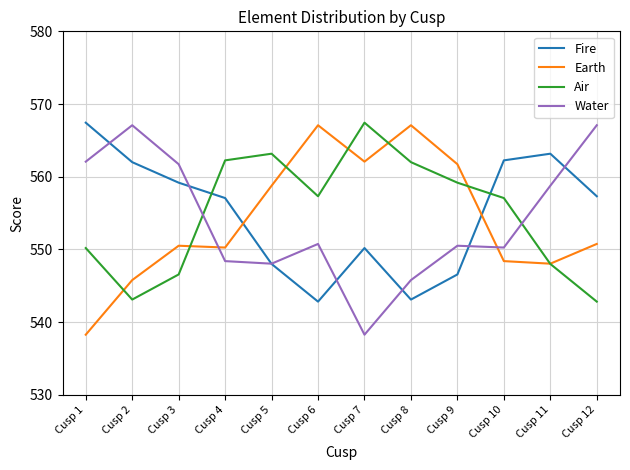

Reading right to left, list all the values displayed in this chart.

Fire: 557.3	563.2	562.3	546.6	543.1	550.2	542.8	548.0	557.1	559.2	562.0	567.4
Earth: 550.8	548.0	548.4	561.7	567.1	562.1	567.1	558.8	550.3	550.5	545.8	538.3
Air: 542.8	548.0	557.1	559.2	562.0	567.4	557.3	563.2	562.3	546.6	543.1	550.2
Water: 567.1	558.8	550.3	550.5	545.8	538.3	550.8	548.0	548.4	561.7	567.1	562.1